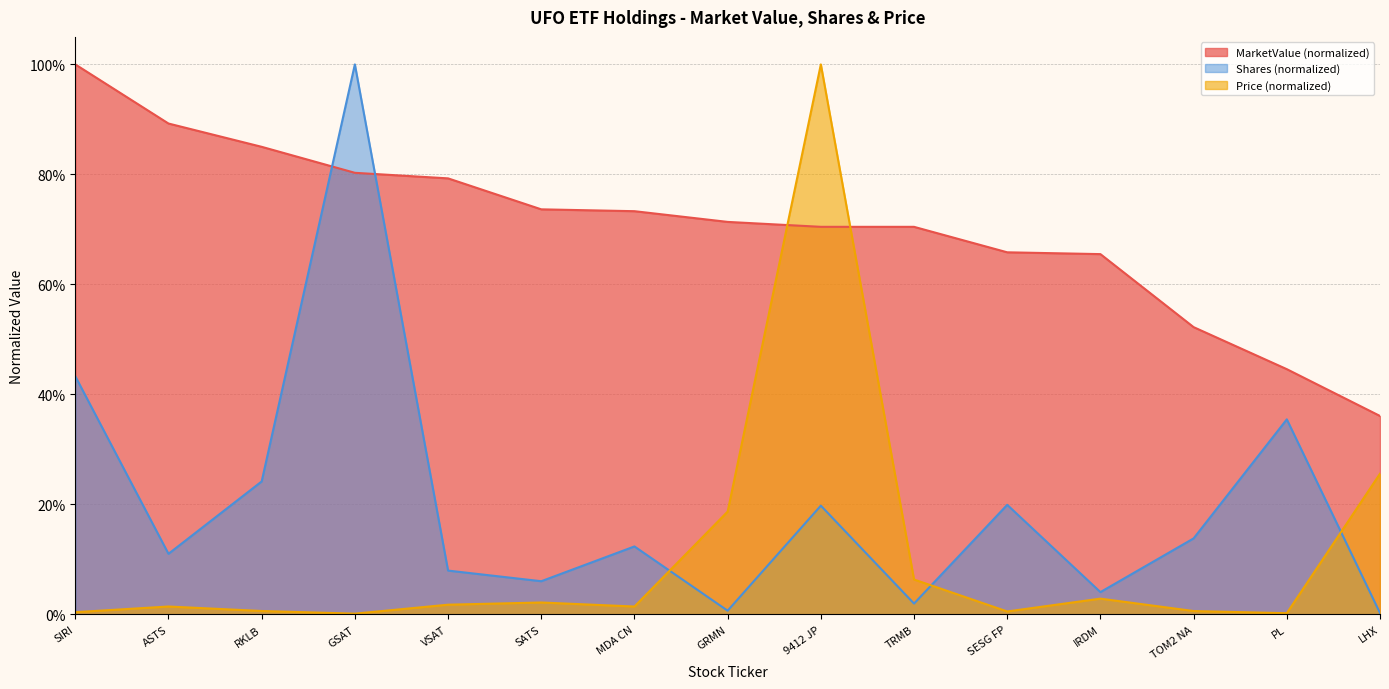

Is the value of Price at LHX greater than the value of Shares at SESG FP?

Yes